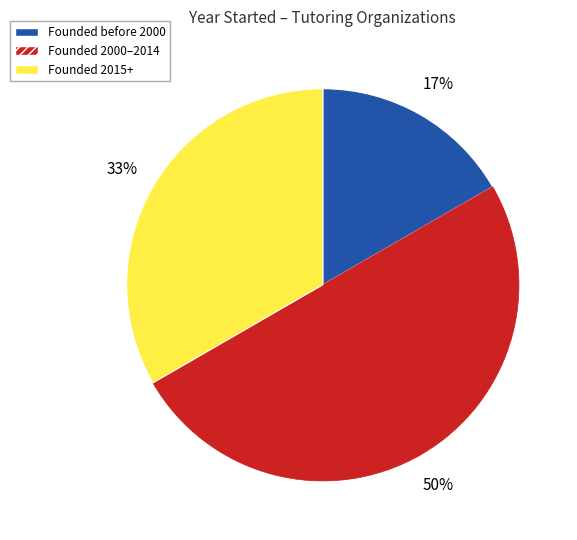

To the nearest percent, what is the average slice percentage?

33%